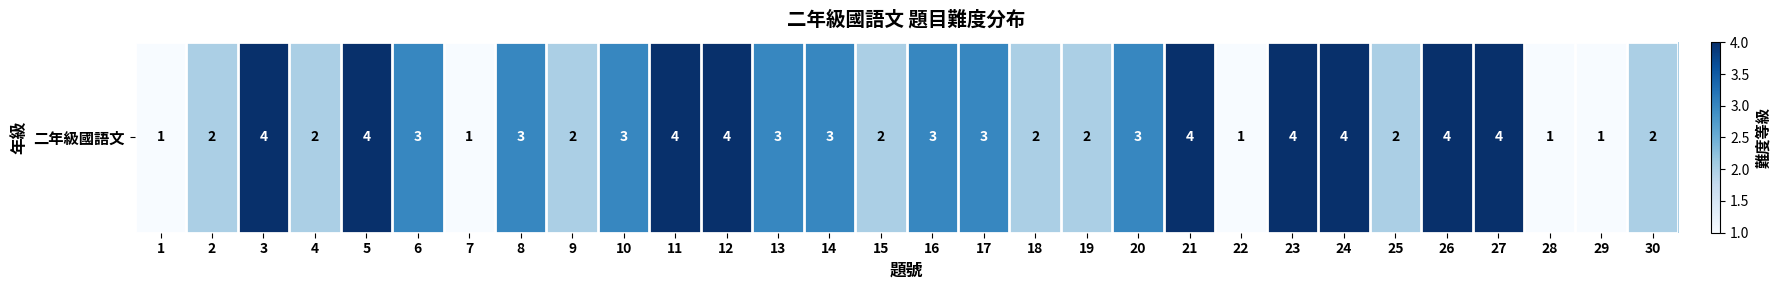

The chart shows a value of 1 at 24. True or false?

False